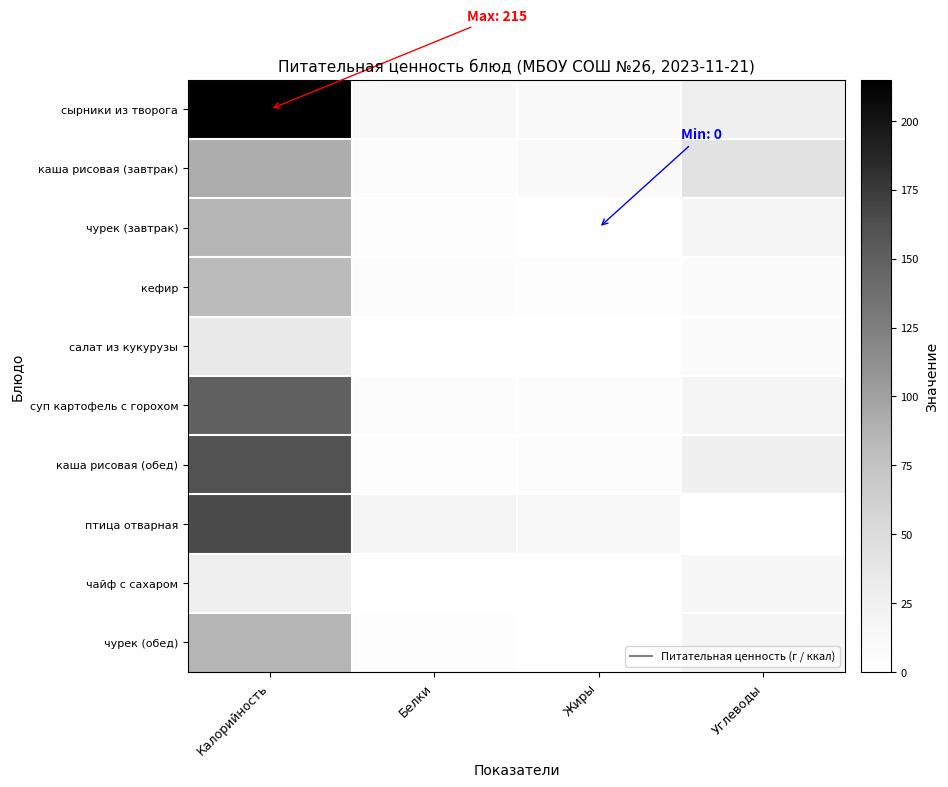

Reading left to right, extract all data points from this chart.

сырники из творога: Калорийность=215	Белки=12	Жиры=10	Углеводы=27
каша рисовая (завтрак): Калорийность=91	Белки=5	Жиры=10	Углеводы=43
чурек (завтрак): Калорийность=86	Белки=3	Жиры=0	Углеводы=18
кефир: Калорийность=82	Белки=5	Жиры=4	Углеводы=6
салат из кукурузы: Калорийность=35	Белки=1	Жиры=0	Углеводы=6
суп картофель с горохом: Калорийность=149	Белки=5	Жиры=5	Углеводы=17
каша рисовая (обед): Калорийность=161	Белки=3	Жиры=5	Углеводы=26
птица отварная: Калорийность=165	Белки=17	Жиры=11	Углеводы=0
чайф с сахаром: Калорийность=28	Белки=0	Жиры=0	Углеводы=14
чурек (обед): Калорийность=86	Белки=3	Жиры=0	Углеводы=18